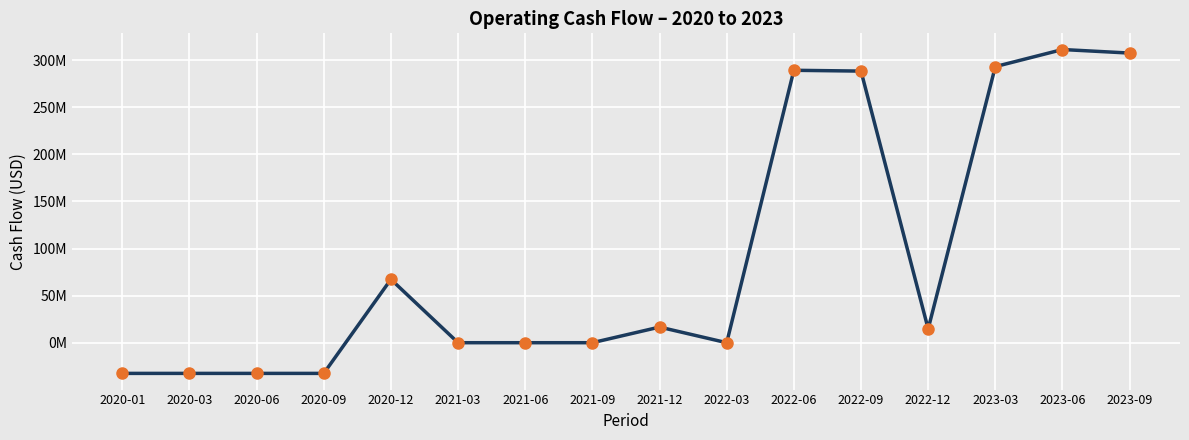

Is this an area chart (filled region under the line)?

No